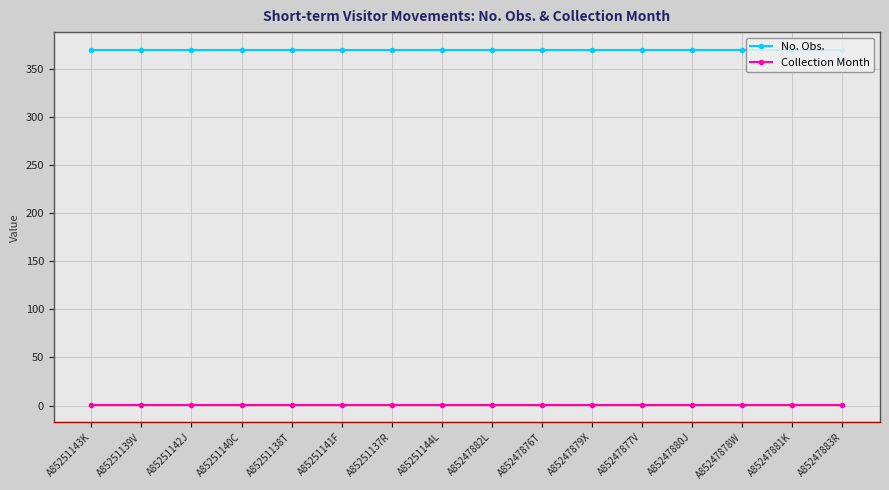

Which series has the largest total across all categories?

No. Obs.